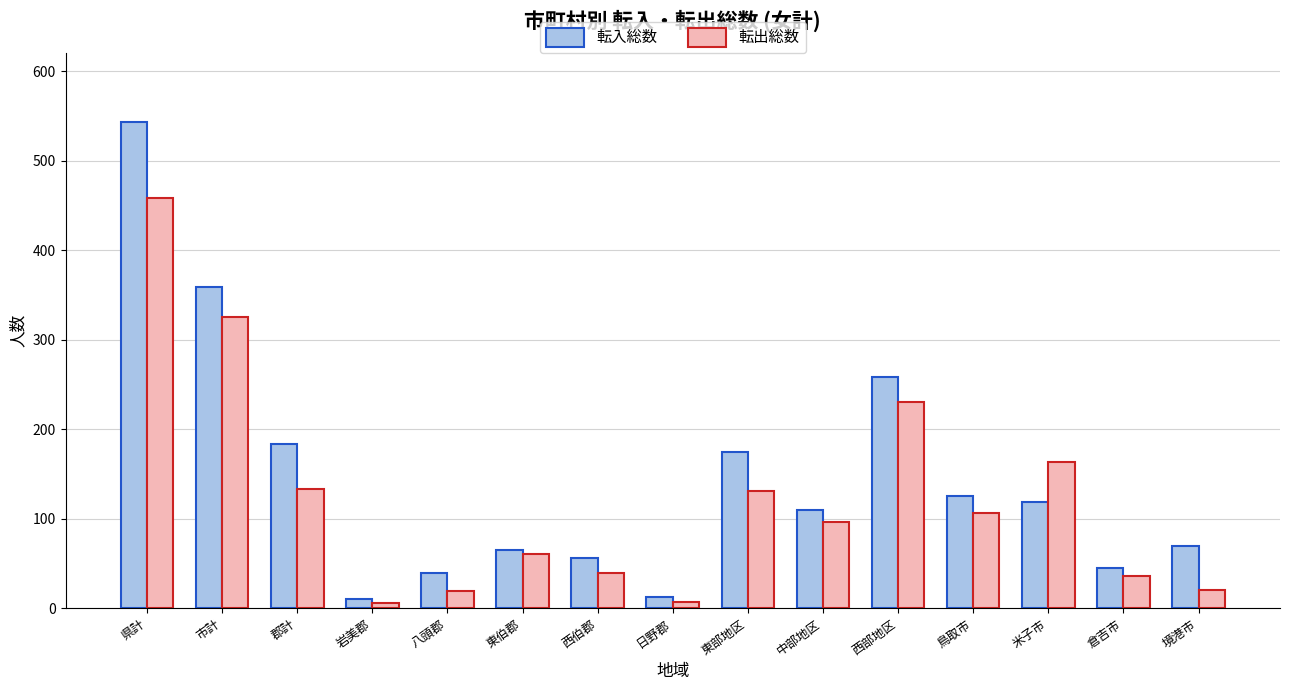

How many bars are there in each group?

2